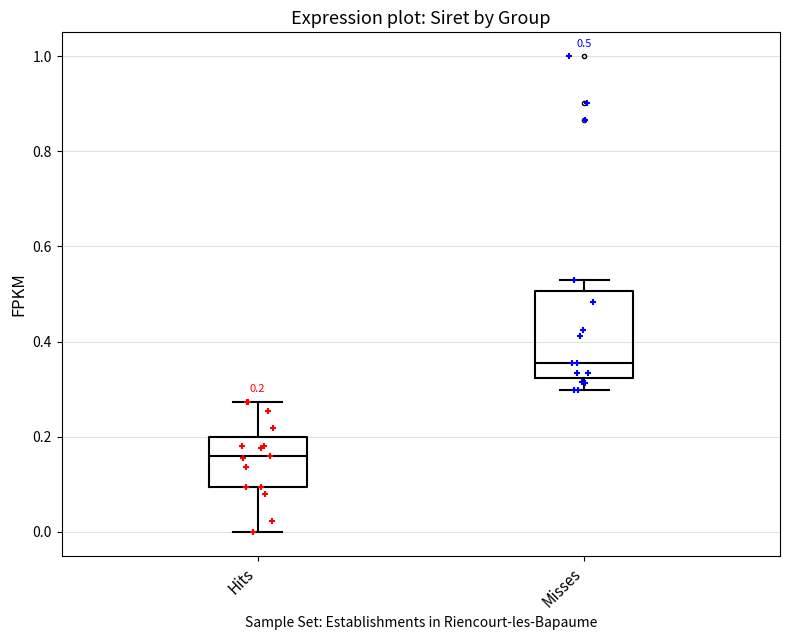

Comparing the boxes themselves (not the whiskers), which one is the tallest?

Misses